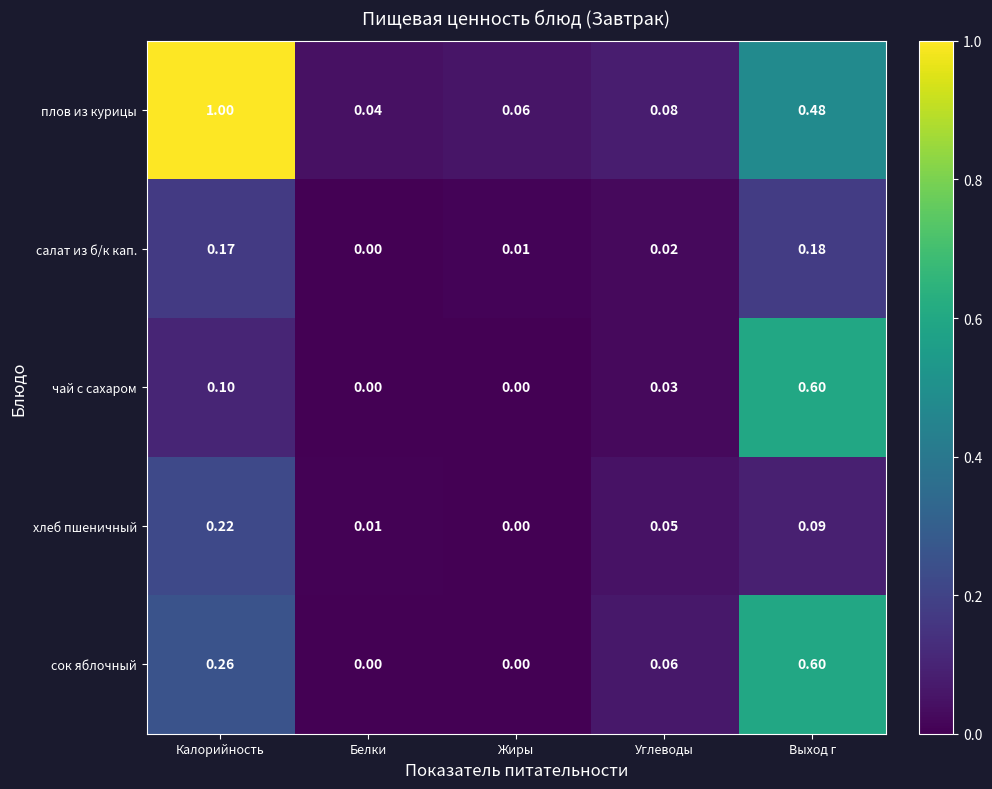

At which label does сок яблочный reach its peak?

Выход г